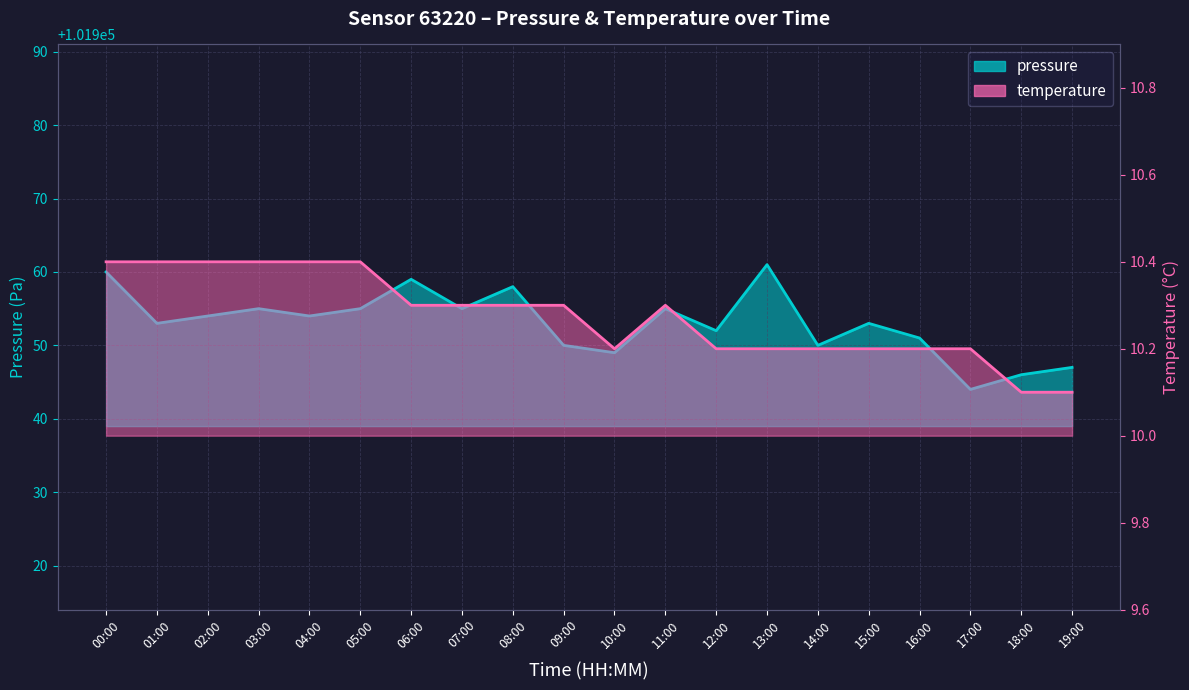

True or false: pressure has more than 2 interior local peaks.

True